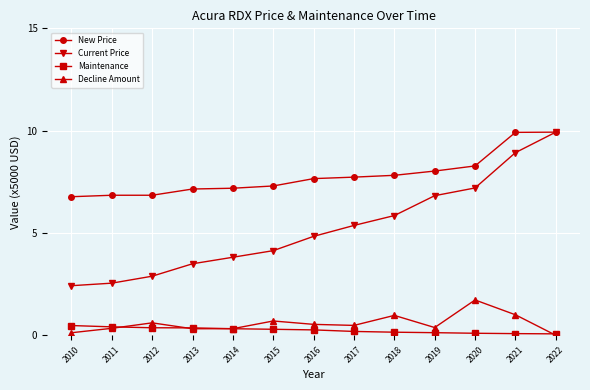

Is this an area chart (filled region under the line)?

No